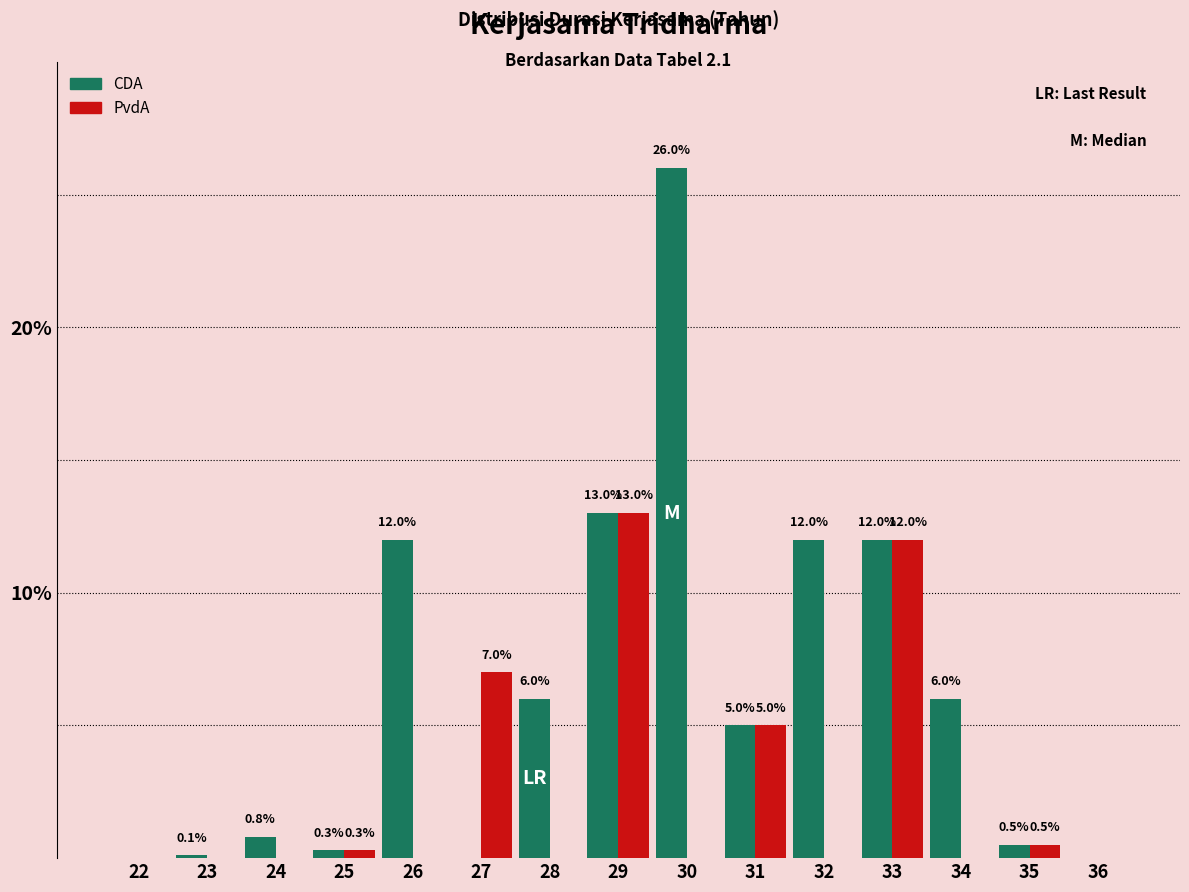

Reading left to right, extract all data points from this chart.

CDA: 22=0.0	23=0.1	24=0.8	25=0.3	26=12.0	27=0.0	28=6.0	29=13.0	30=26.0	31=5.0	32=12.0	33=12.0	34=6.0	35=0.5	36=0.0
PvdA: 22=0.0	23=0.0	24=0.0	25=0.3	26=0.0	27=7.0	28=0.0	29=13.0	30=0.0	31=5.0	32=0.0	33=12.0	34=0.0	35=0.5	36=0.0